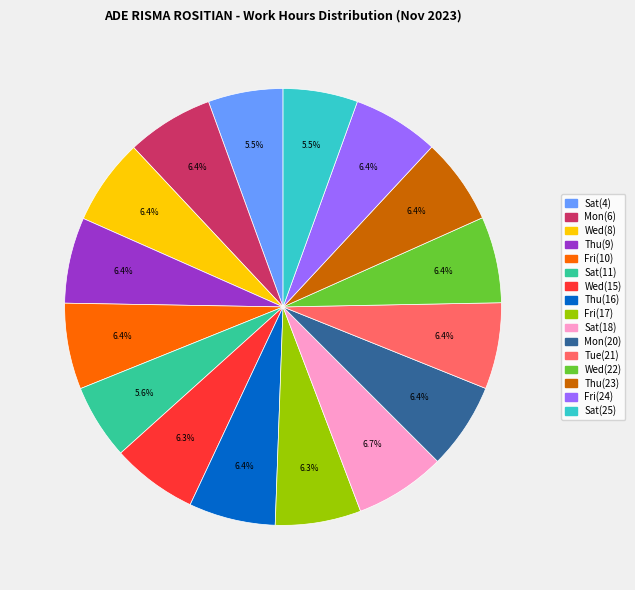

Is there a majority slice in this chart?

No